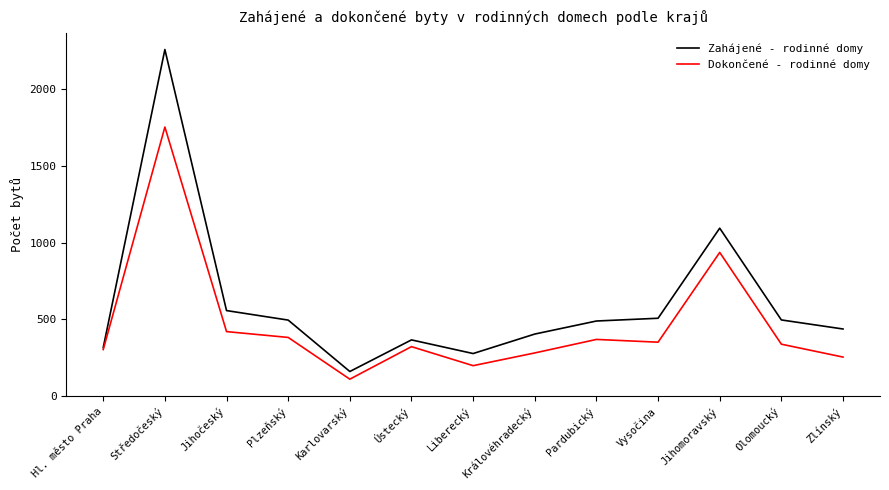

What position from the right is Ústecký?

8